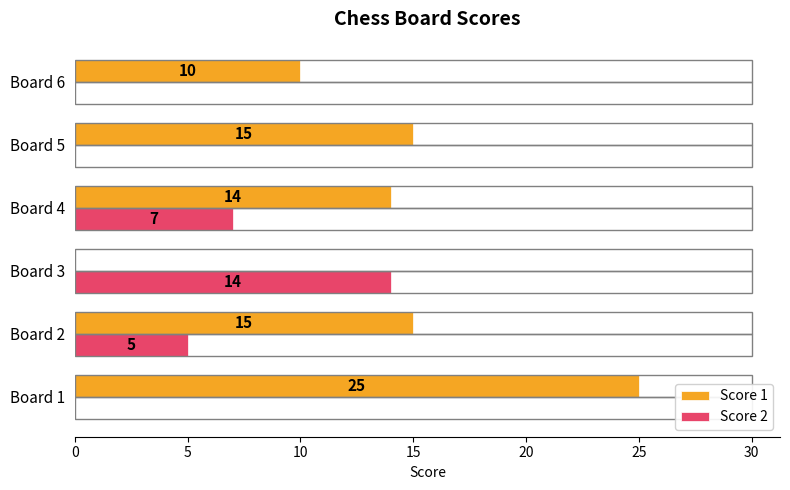

The Score 1 series shows 10 at Board 6. True or false?

True